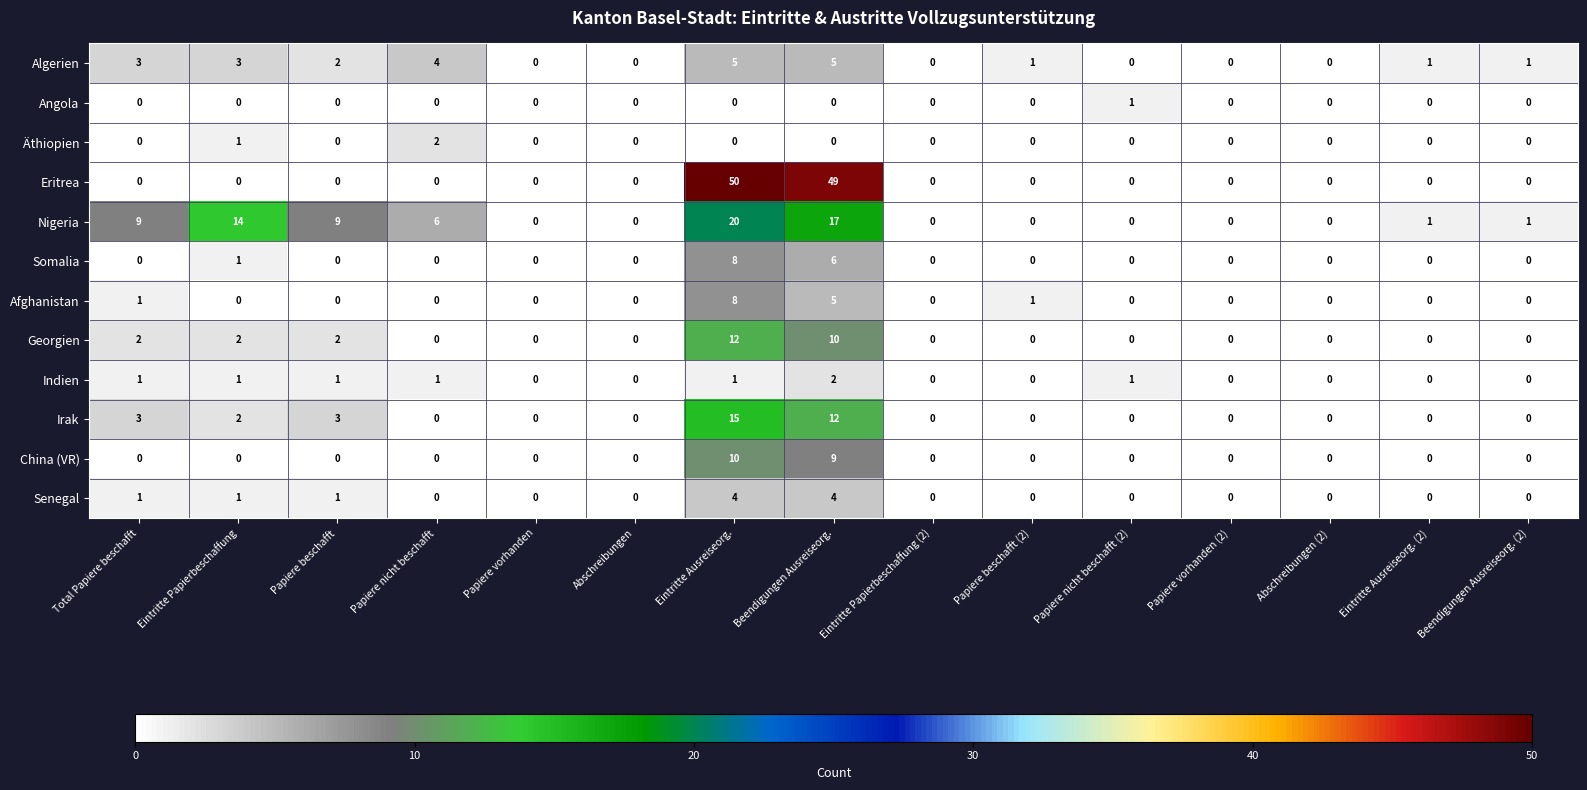

How many categories are shown in the chart?

15